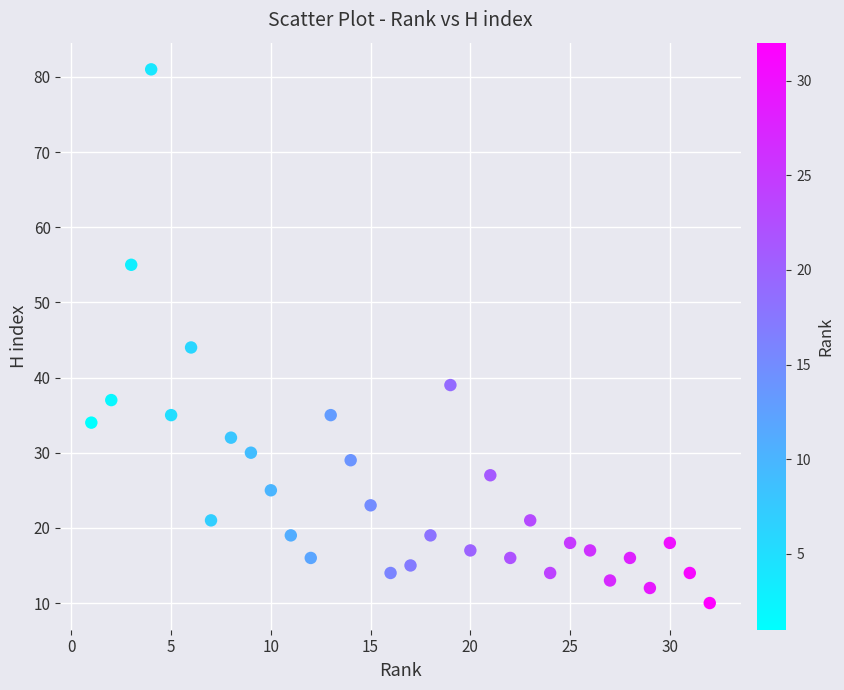

What is the range of Y values (max minus min)?

71